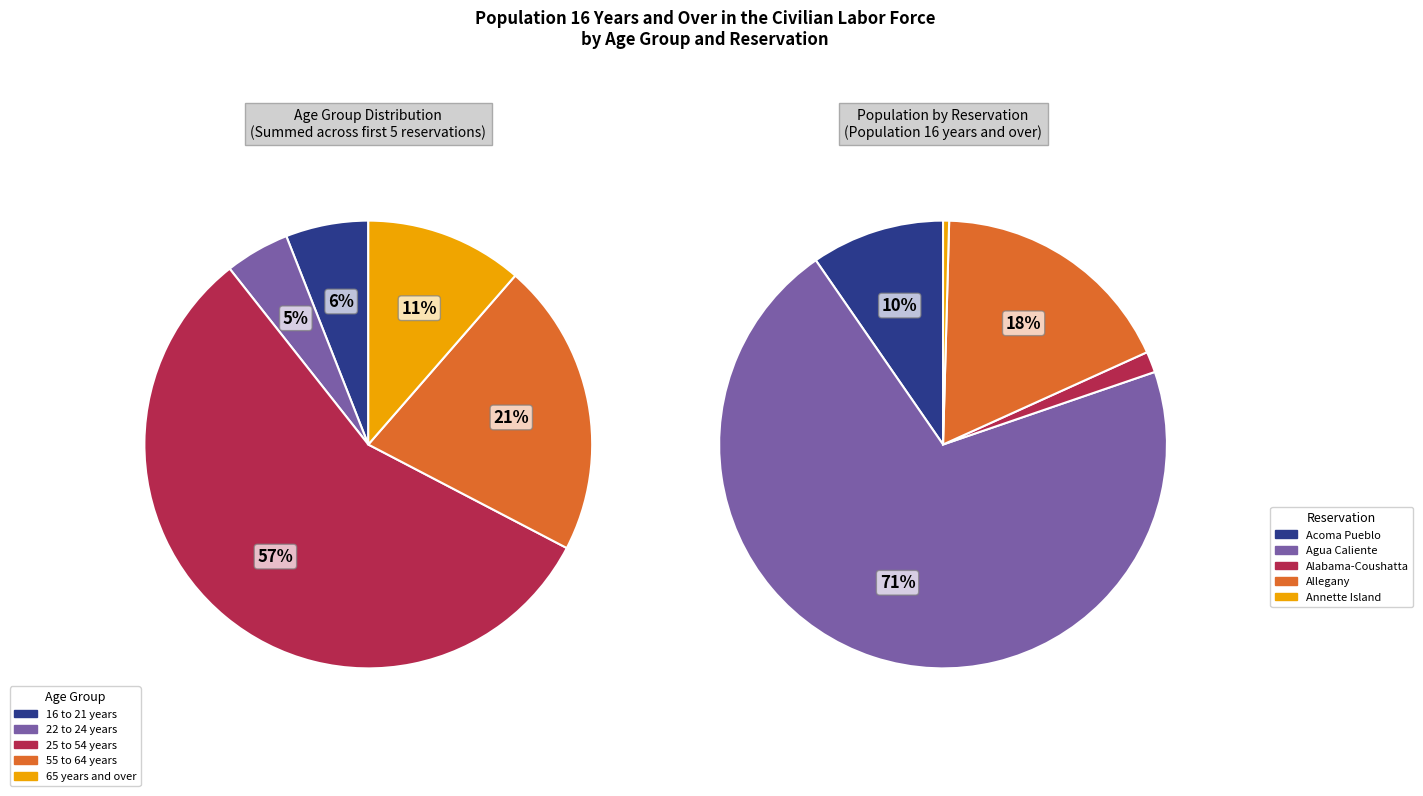

Count the number of slices in the pie.

5